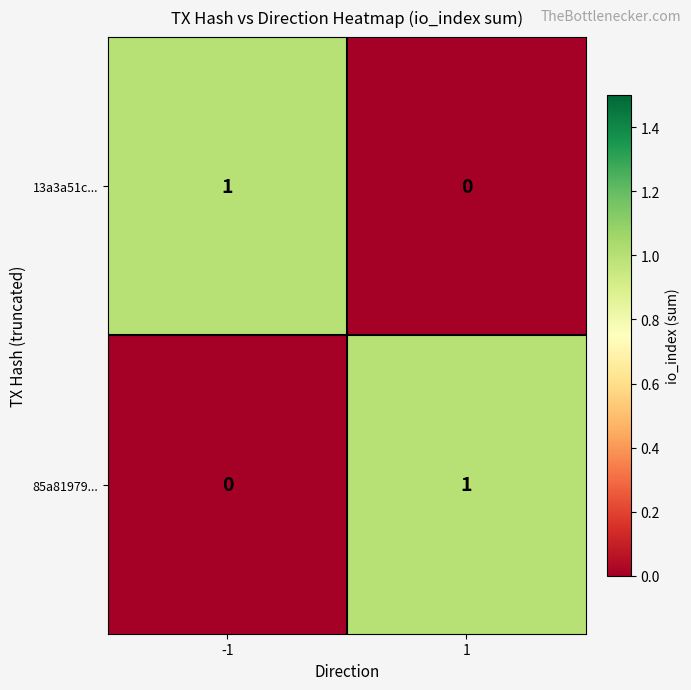

Is the value of 13a3a51c... at 1 greater than the value of 85a81979... at 1?

No